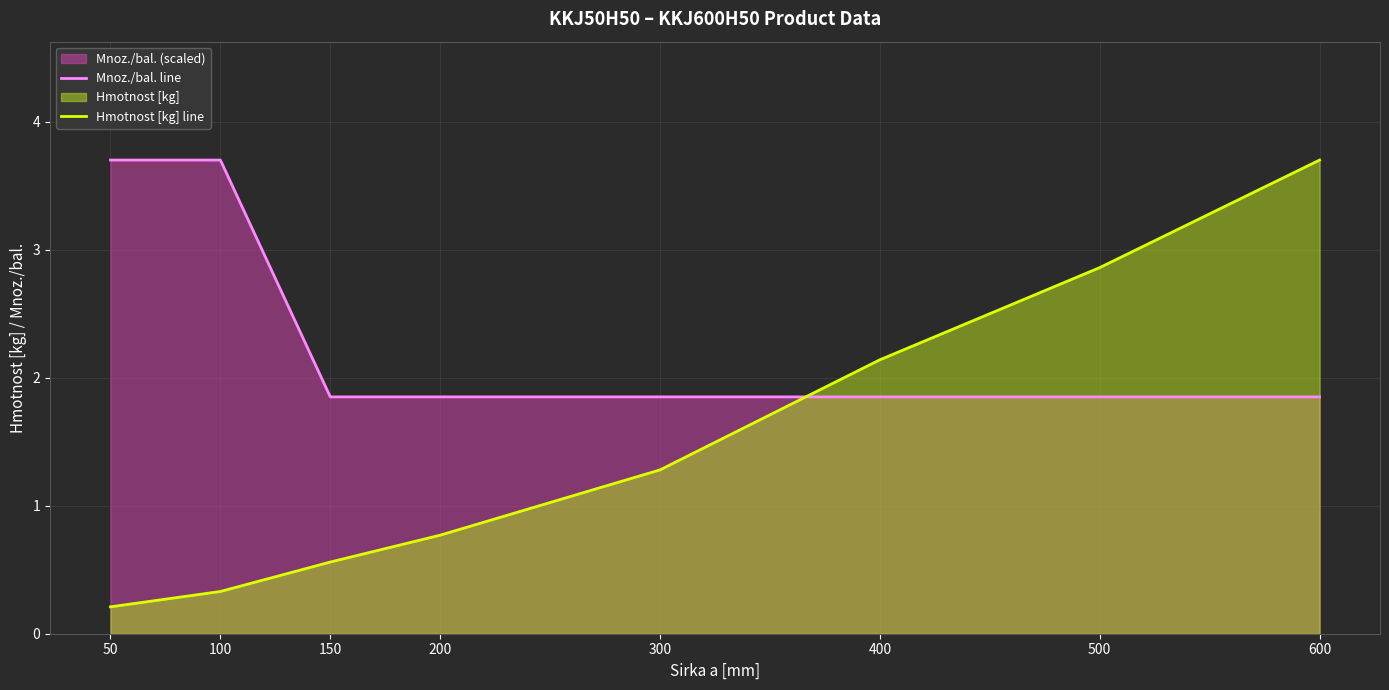

The Mnoz./bal. line series shows 1.9 at 150. True or false?

True